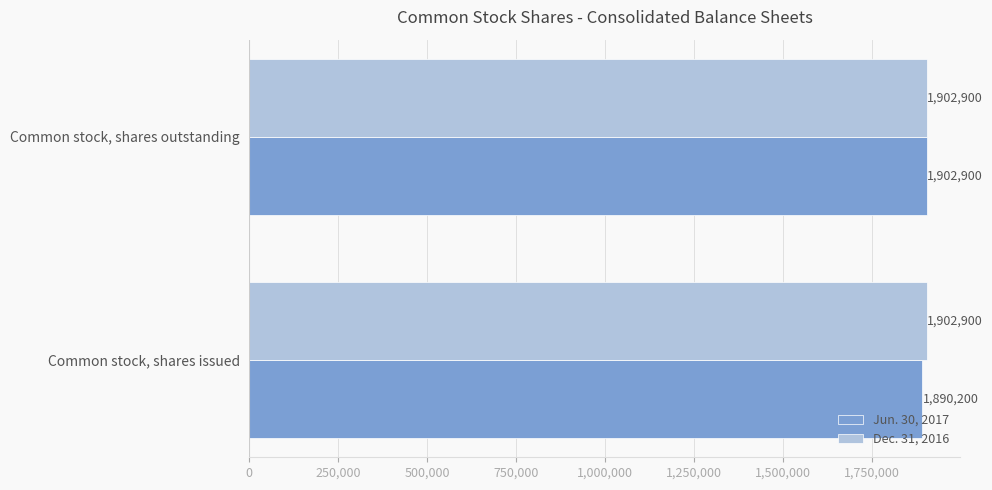

Which series changed the most between Common stock, shares issued and Common stock, shares outstanding?

Jun. 30, 2017